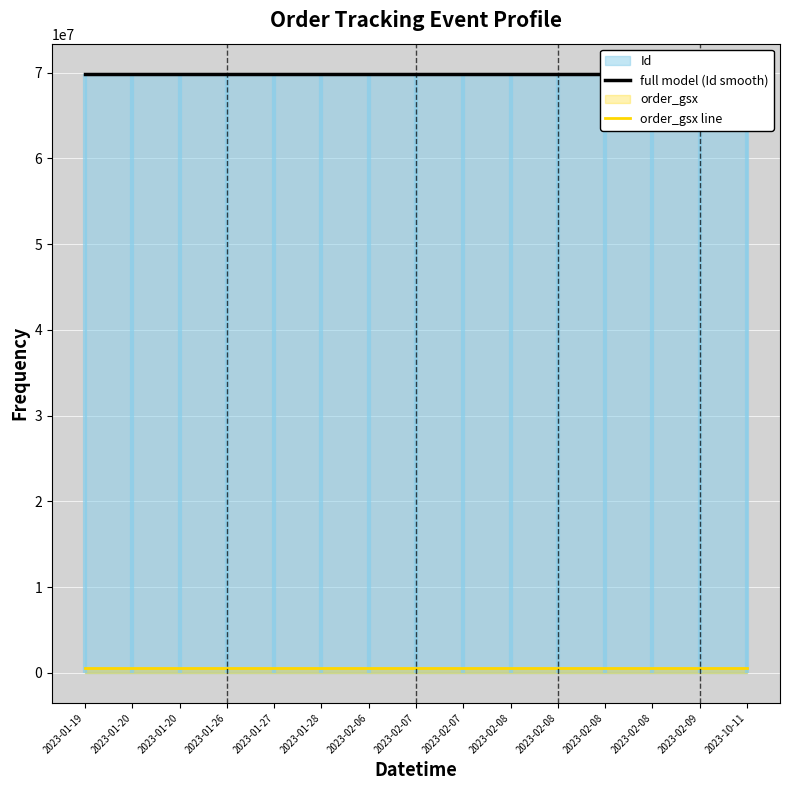

Which has a higher value, 2023-01-20 or 2023-02-07?

2023-01-20